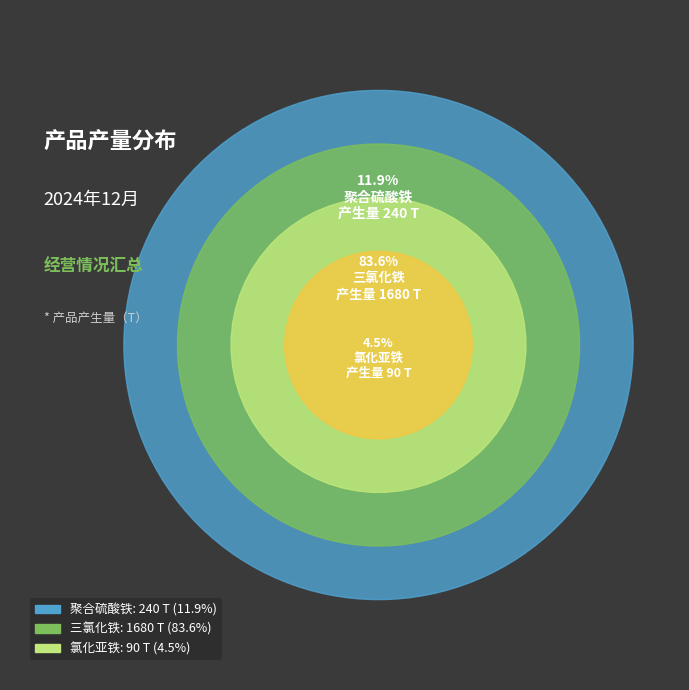

Which slice represents more than half of the pie?

三氯化铁